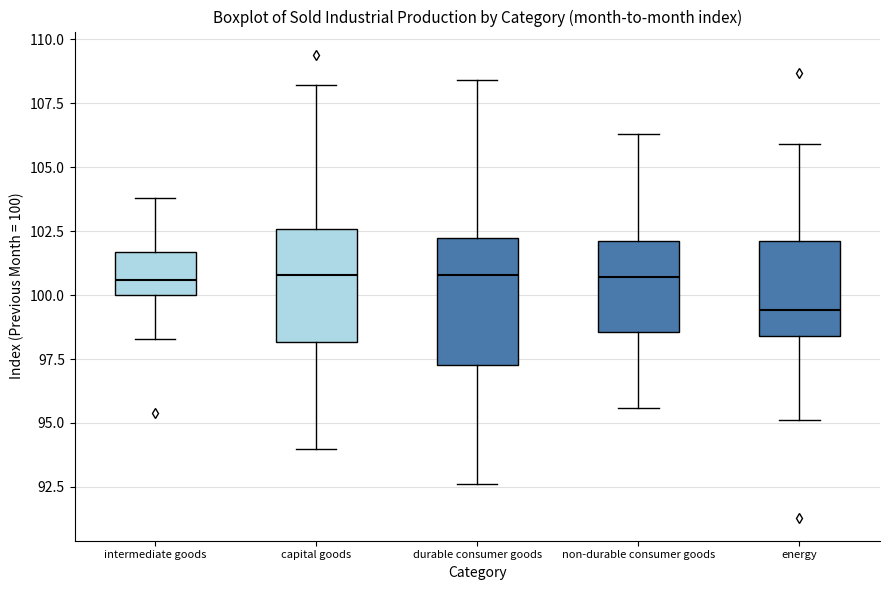

Which box is the tallest, from its lower edge to its upper edge?

durable consumer goods